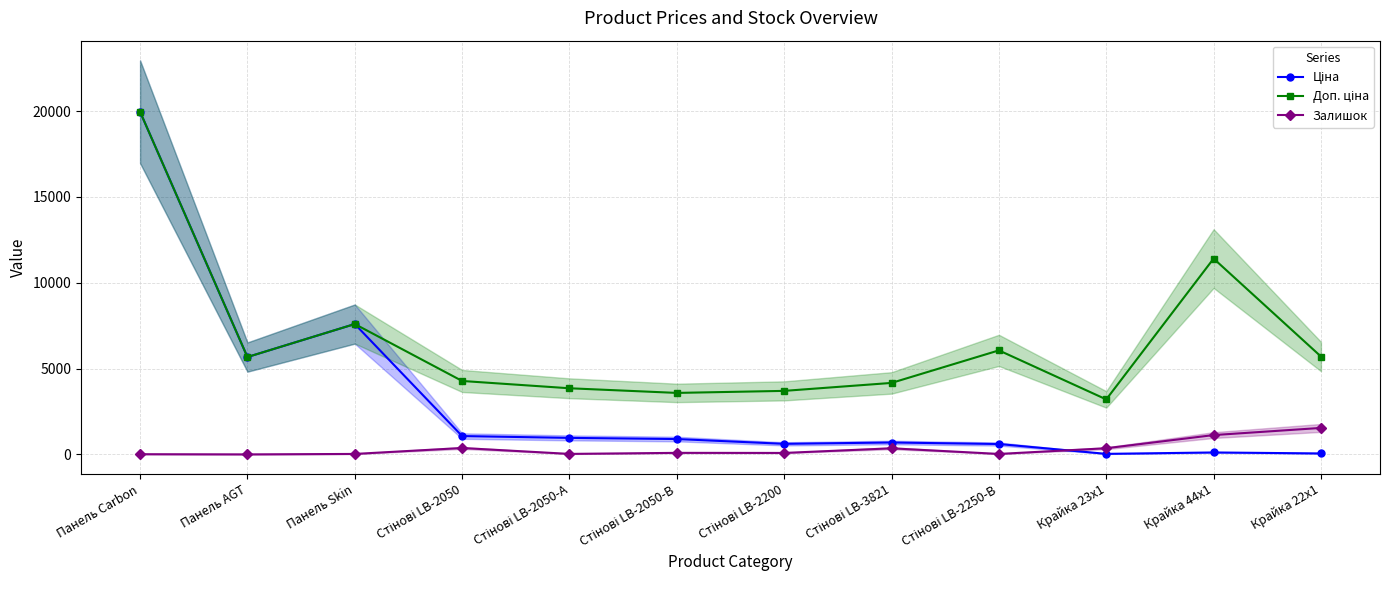

Which series has the largest total across all categories?

Доп. ціна